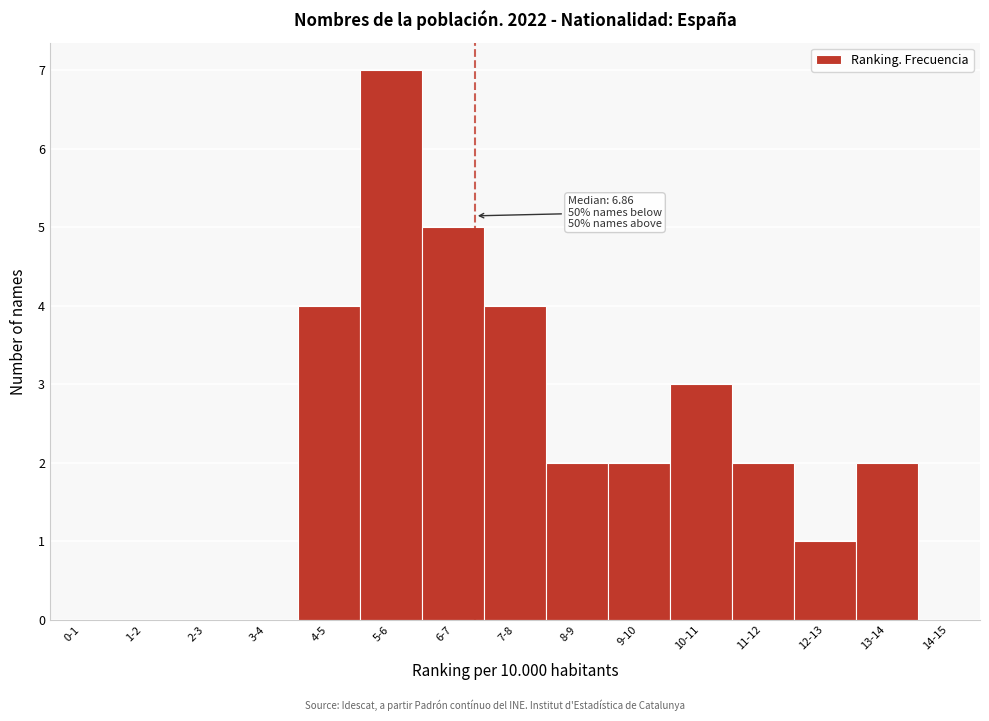

Reading left to right, transcribe all the data shown in this chart.

0-1=0	1-2=0	2-3=0	3-4=0	4-5=4	5-6=7	6-7=5	7-8=4	8-9=2	9-10=2	10-11=3	11-12=2	12-13=1	13-14=2	14-15=0